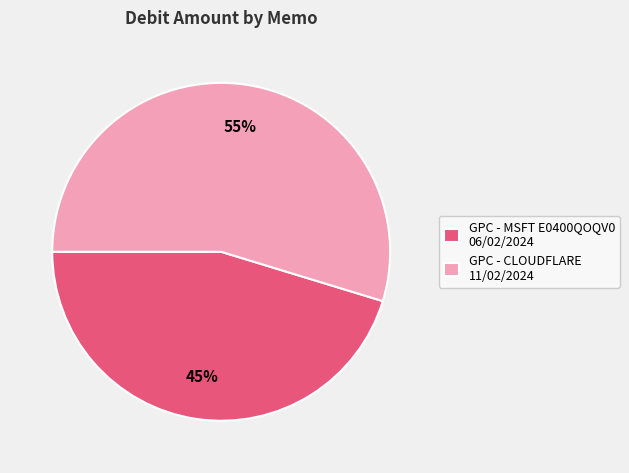

To the nearest percent, what is the average slice percentage?

50%